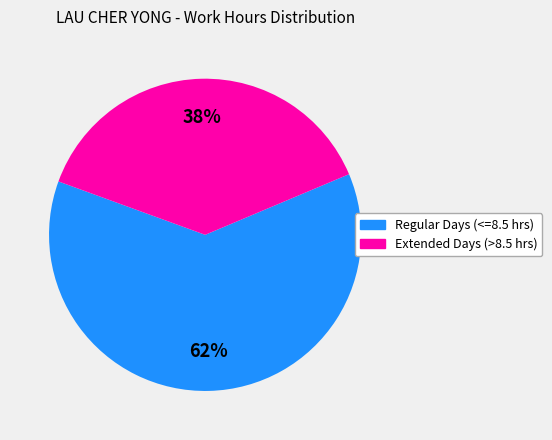

How many segments does this pie chart have?

2